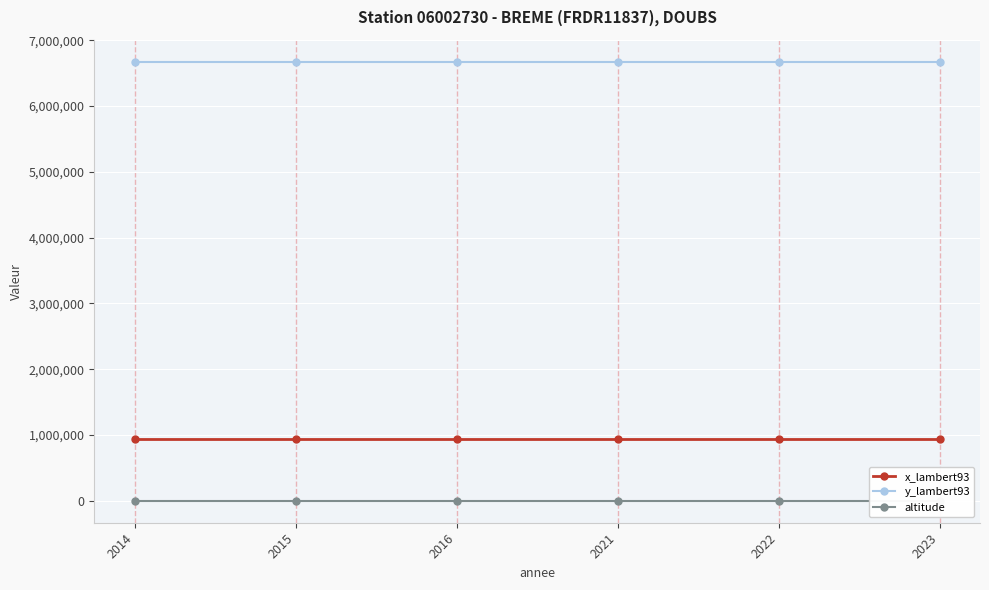

Rank the categories by x_lambert93 value from highest to lowest.

2014, 2015, 2016, 2021, 2022, 2023